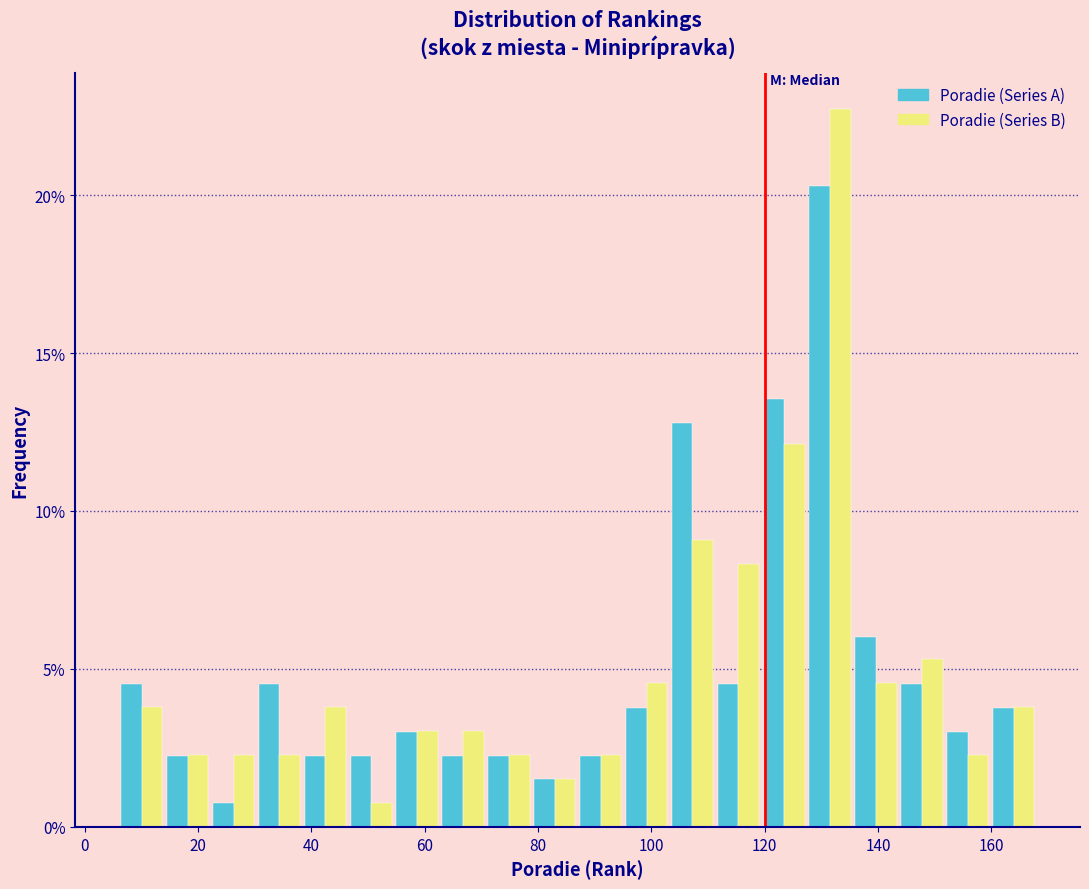

What is the height of the Poradie (Series A) bar covering 14 to 22 on the x-axis? Neither the bar edges nor the heights are printed on the chart, so give them approximately, as read against the axes.

2.5